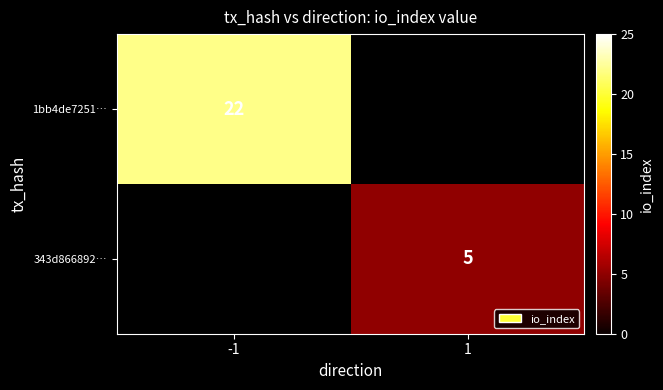

Is it true that 1bb4de7251… equals 22 at -1?

True